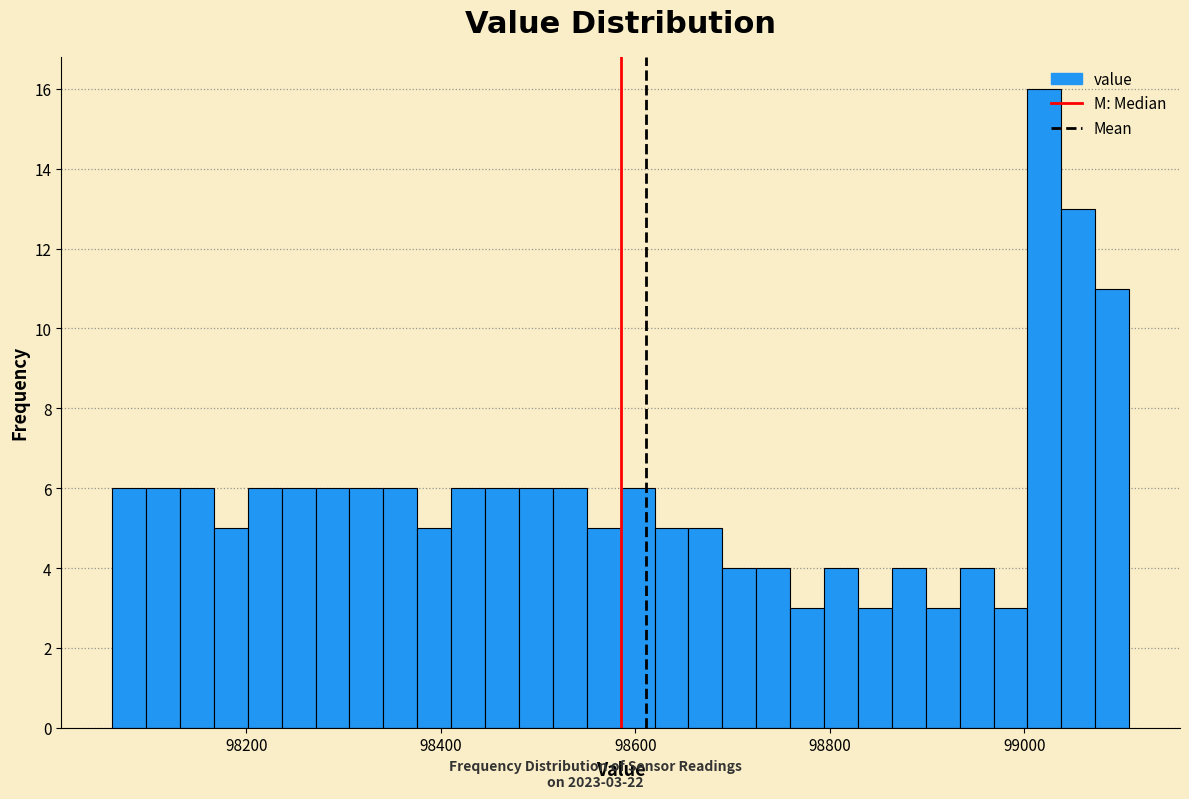

Read against the x-axis, roughly where is the centre of the tallest bar?

99020